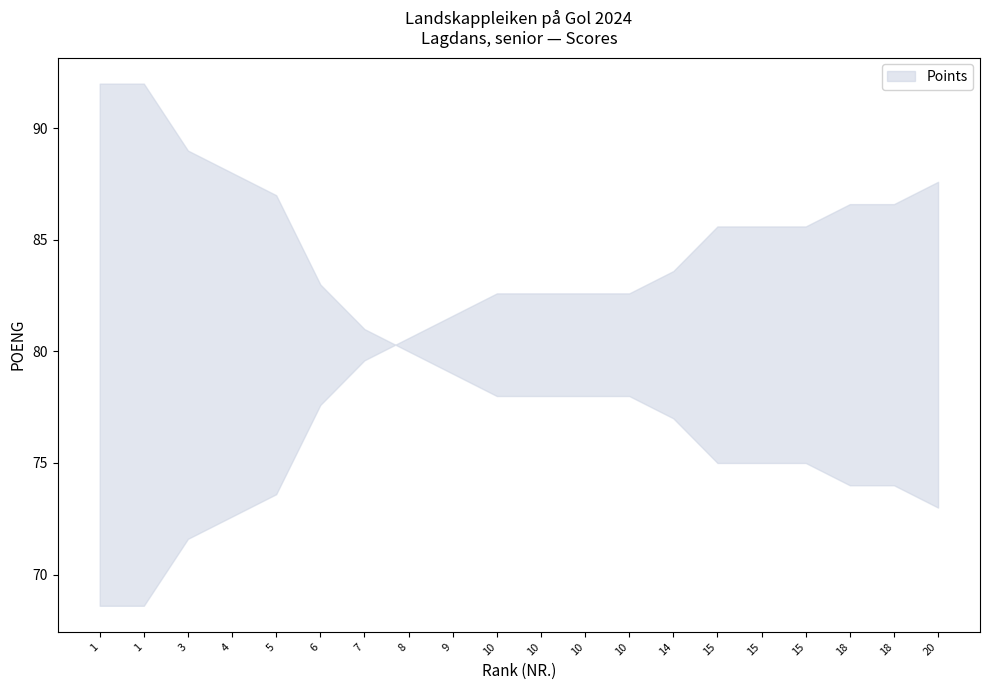

Which has a higher value, 15 or 14?

14